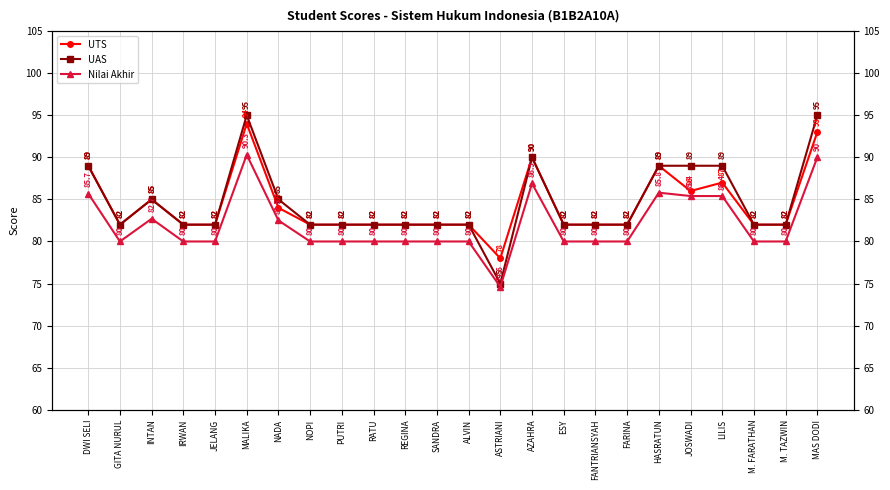

Where is the first local minimum for UAS?

GITA NURUL